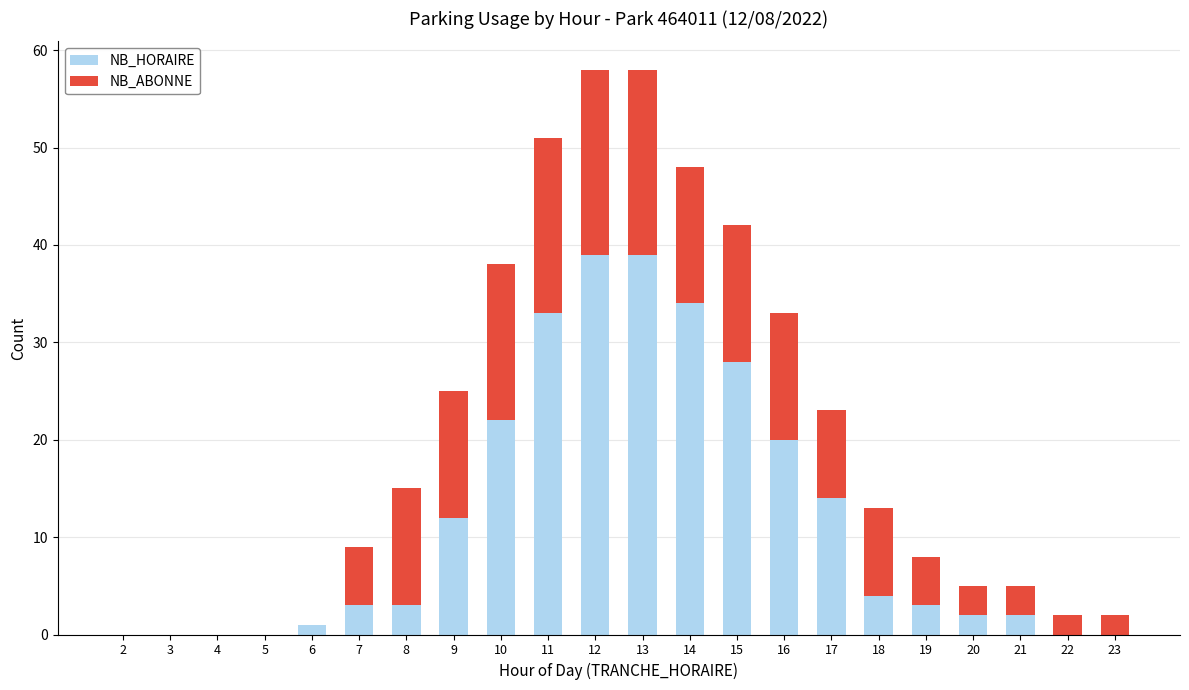

What is the maximum value for NB_HORAIRE?

39